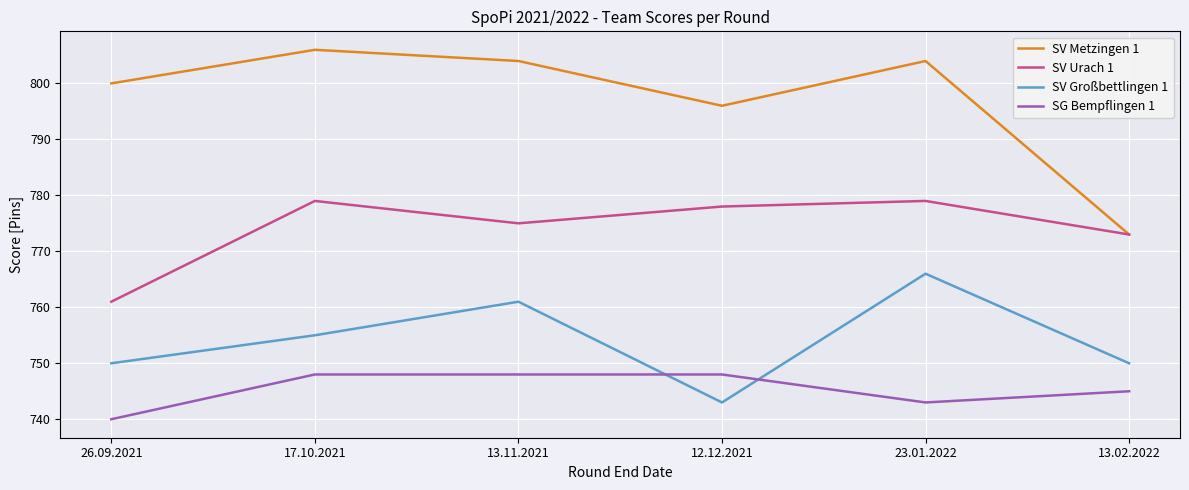

Which series has the largest range (max minus min)?

SV Metzingen 1